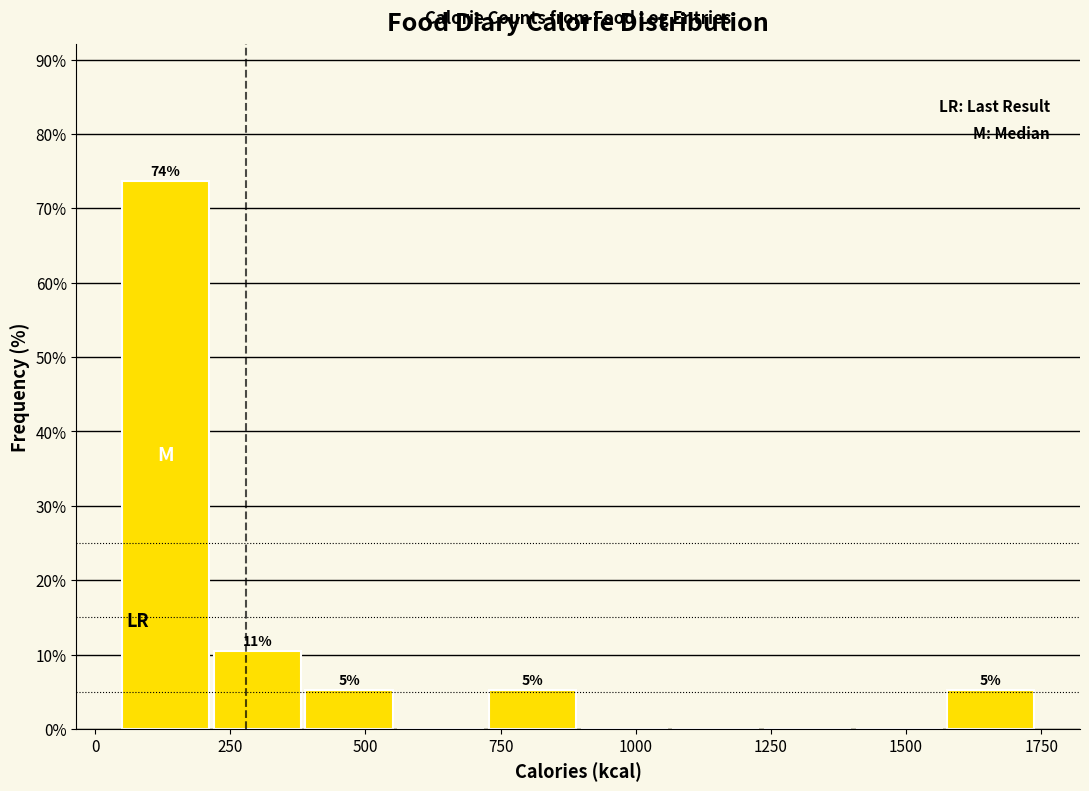

Read against the x-axis, roughly where is the centre of the tallest bar?

150